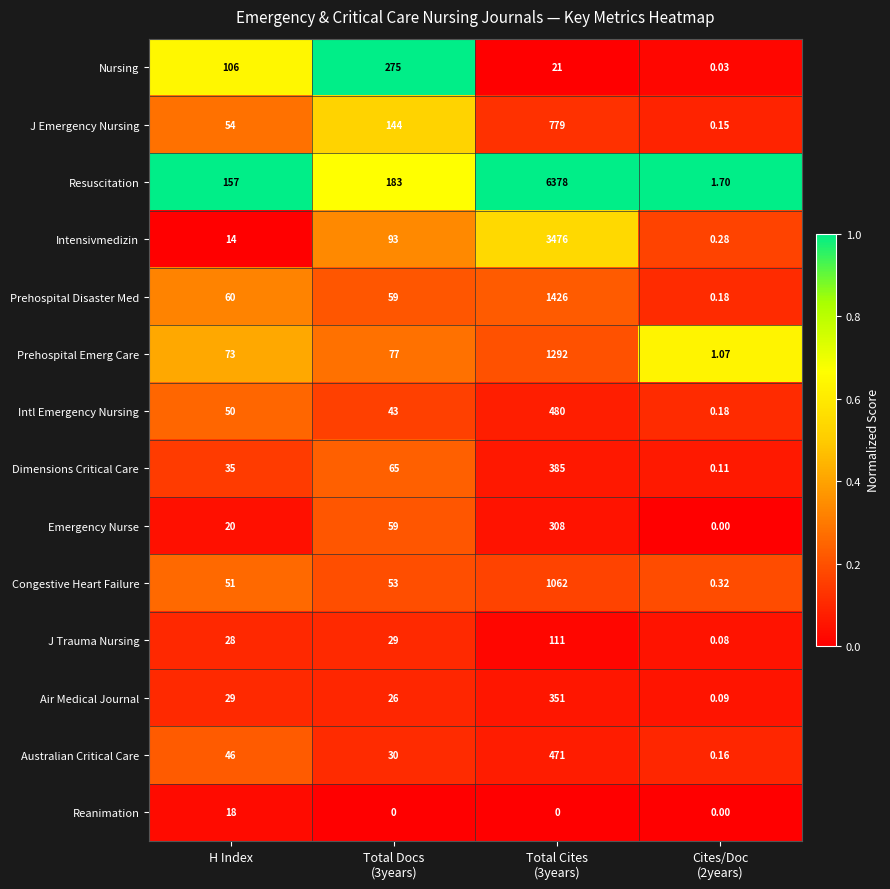

Where is Intl Emergency Nursing nearest to the value 240?

H Index